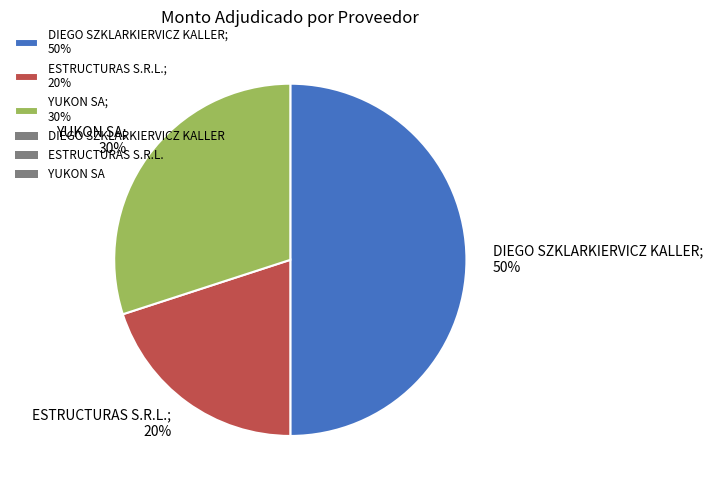

Which category has the smallest portion of the pie?

ESTRUCTURAS S.R.L.